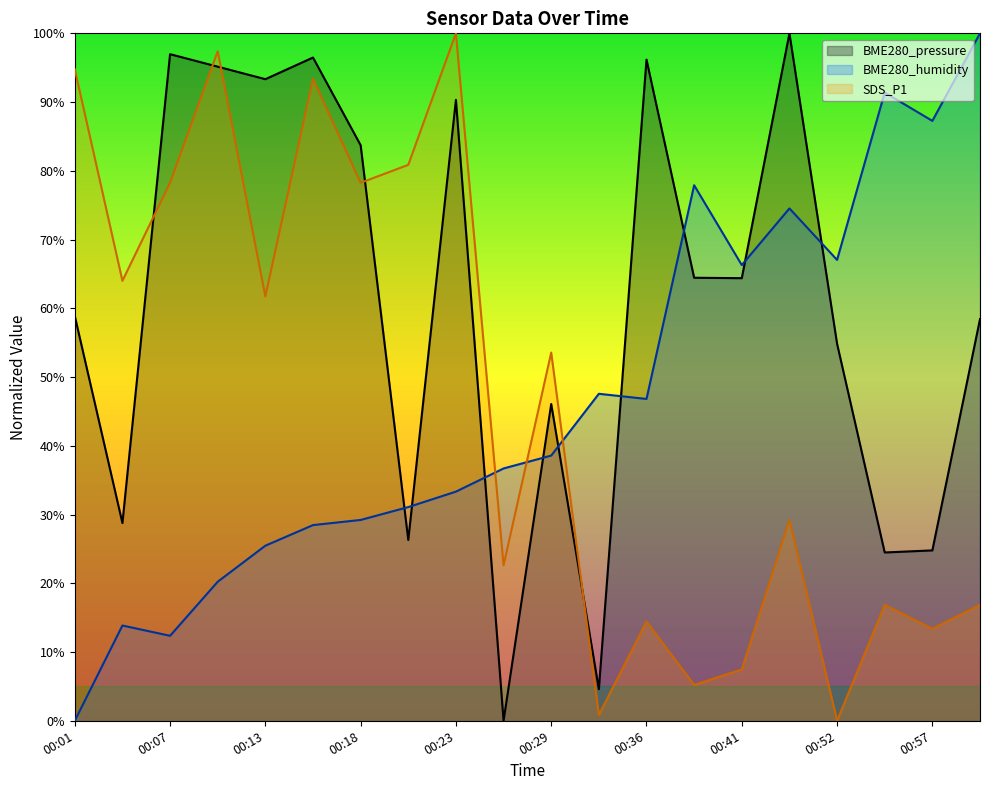

Which series has the widest spread of values?

BME280_pressure